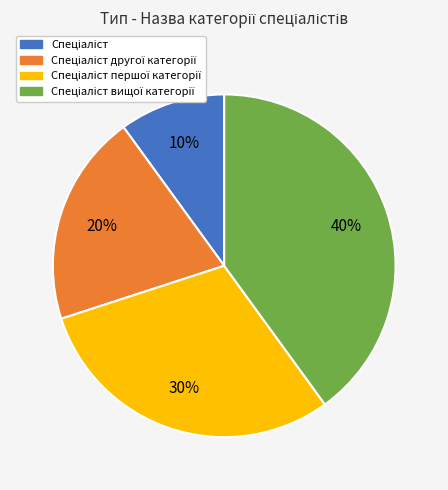

To the nearest percent, what is the difference between the largest and smallest slice percentages?

30%